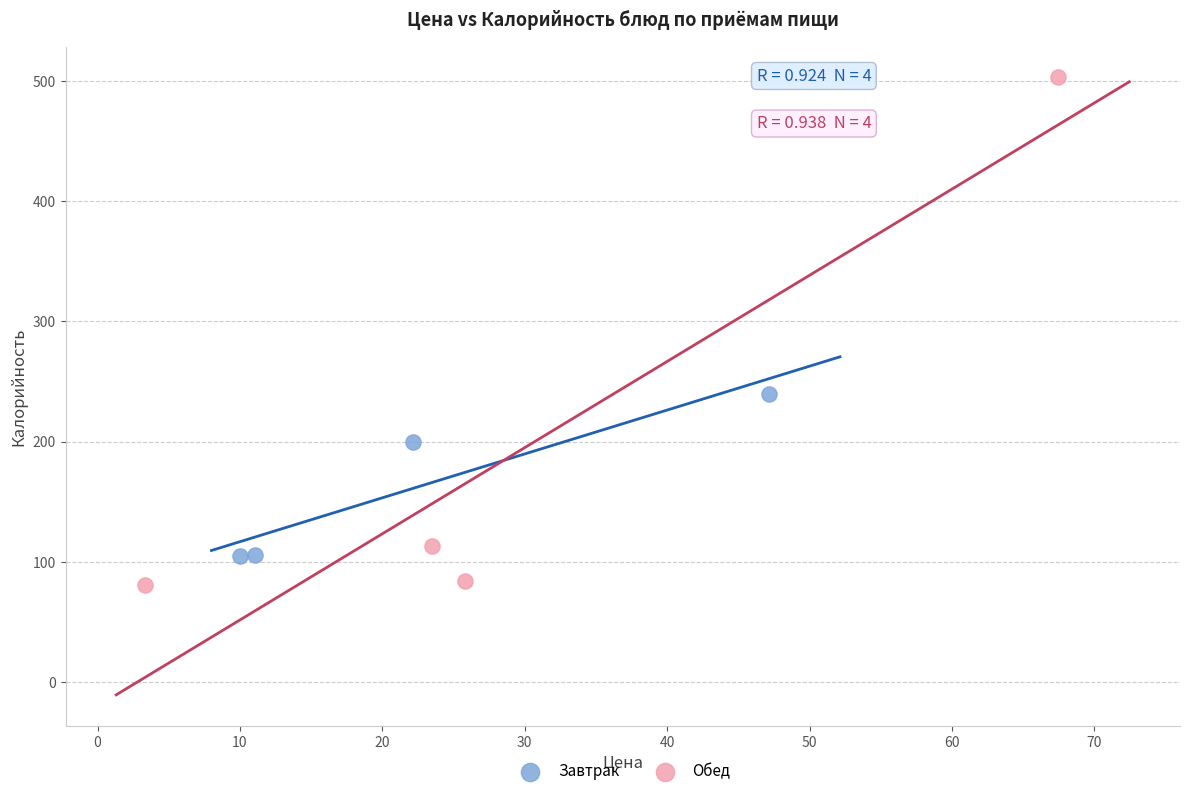

What are all the series names shown in the legend?

Завтрак, Обед